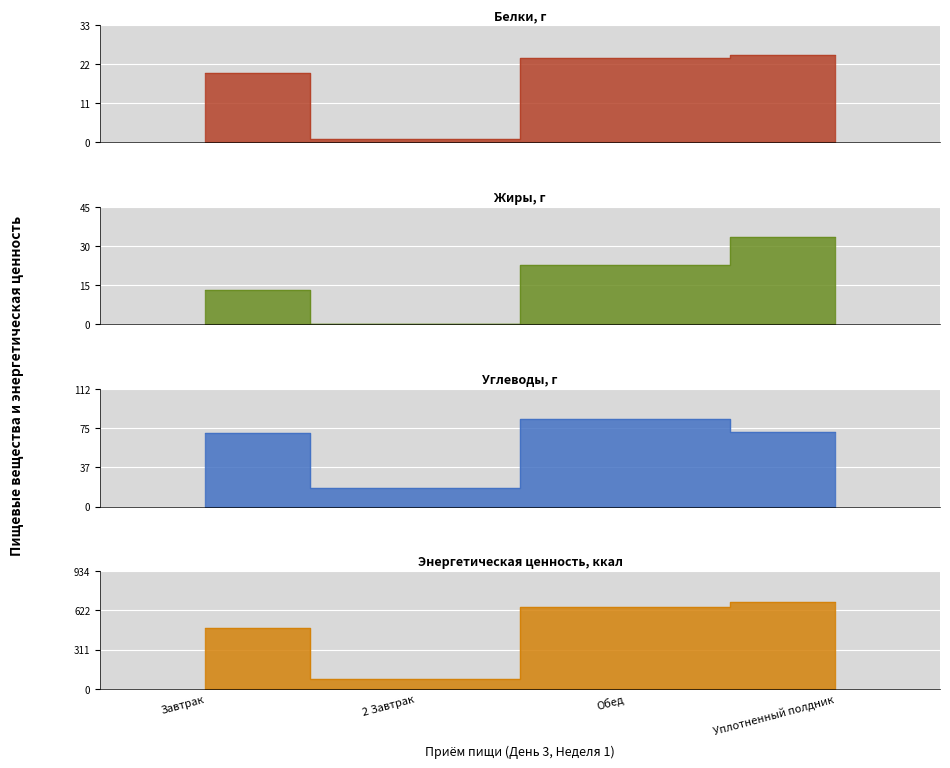

List the series in order of their peak value, lowest first.

Белки, г, Жиры, г, Углеводы, г, Энергетическая ценность, ккал